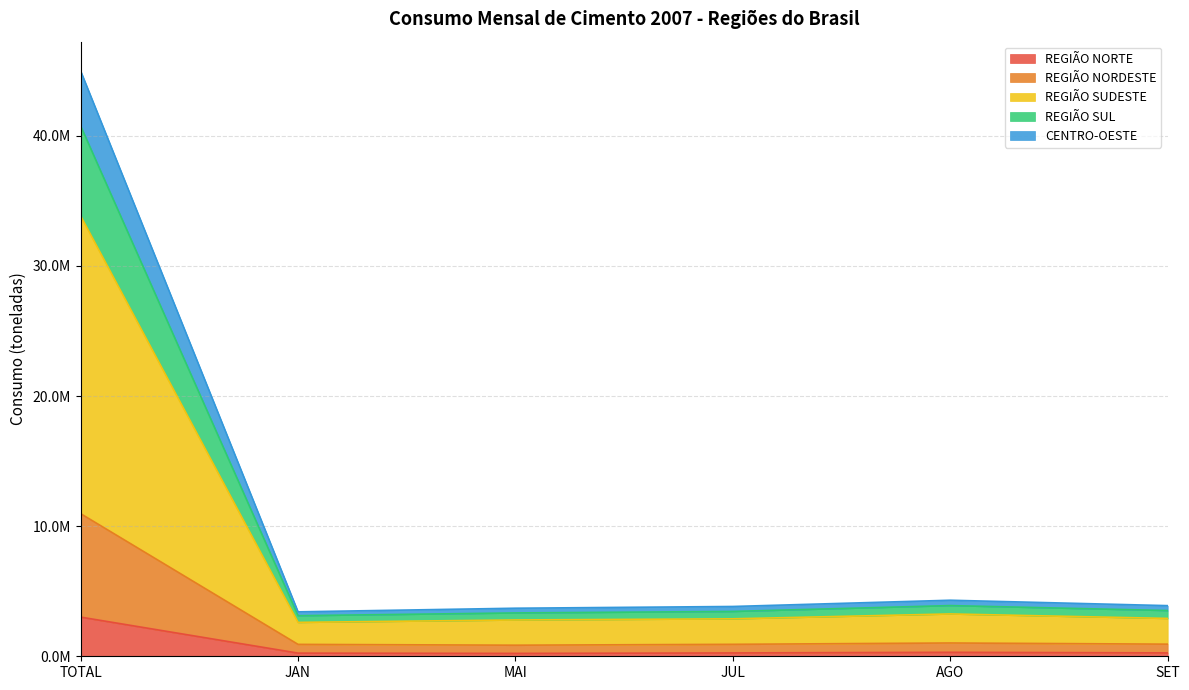

What is the label of the 4th point from the left?

JUL